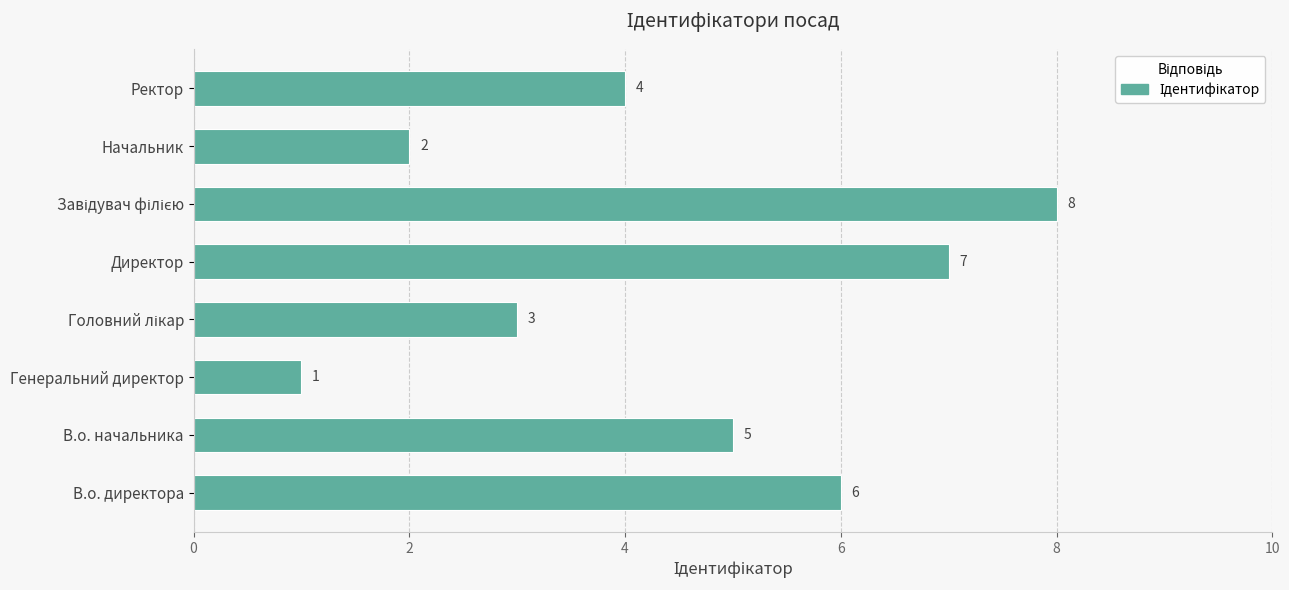

What is the maximum value shown in the chart?

8